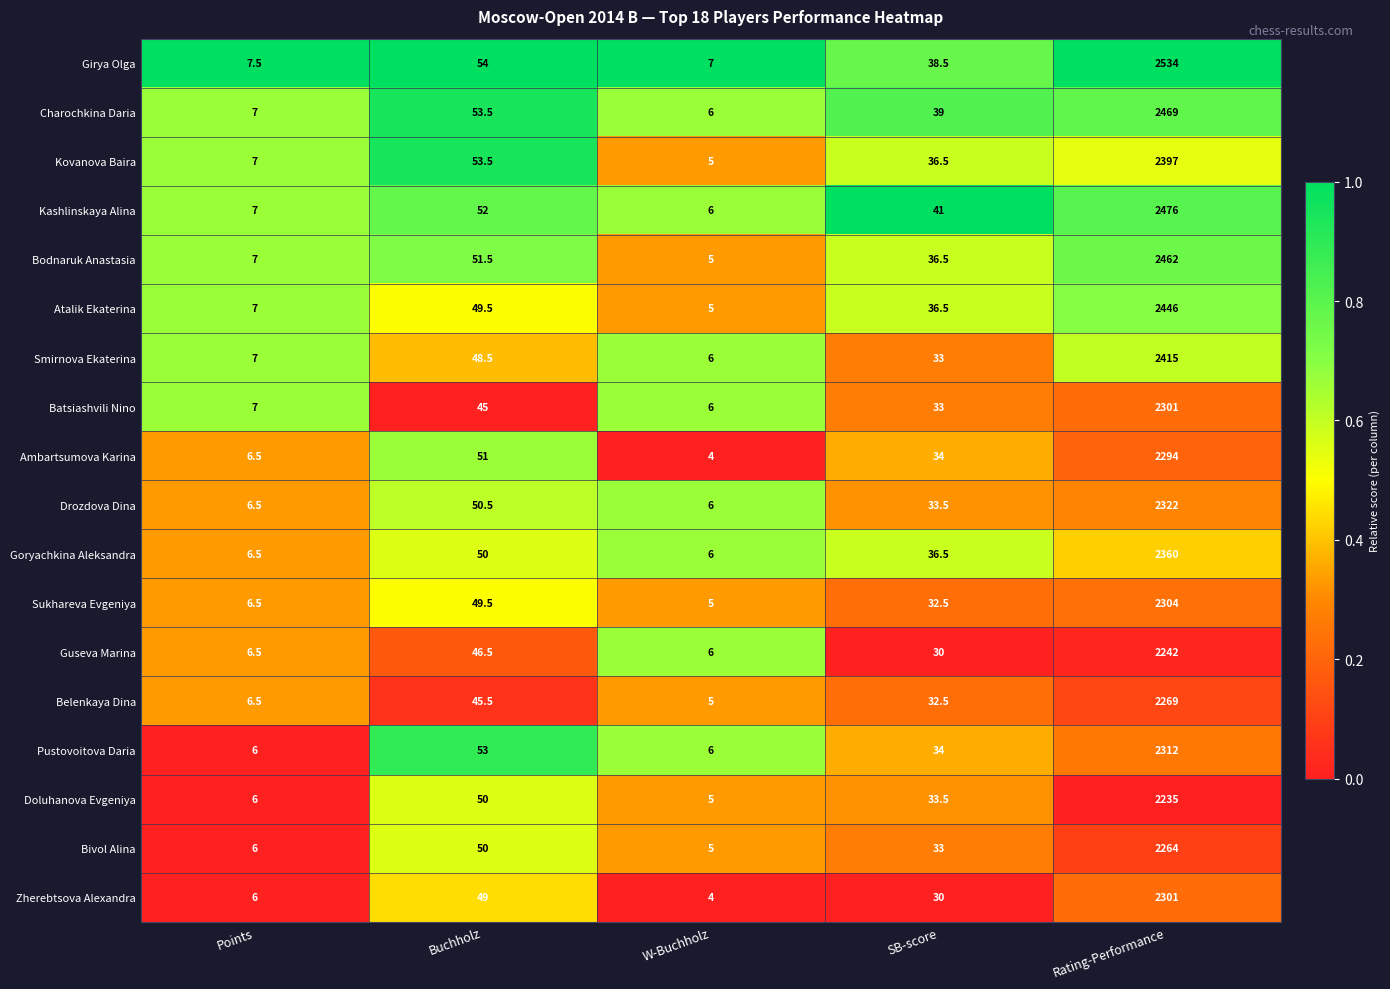

Which series has the largest total across all categories?

Girya Olga